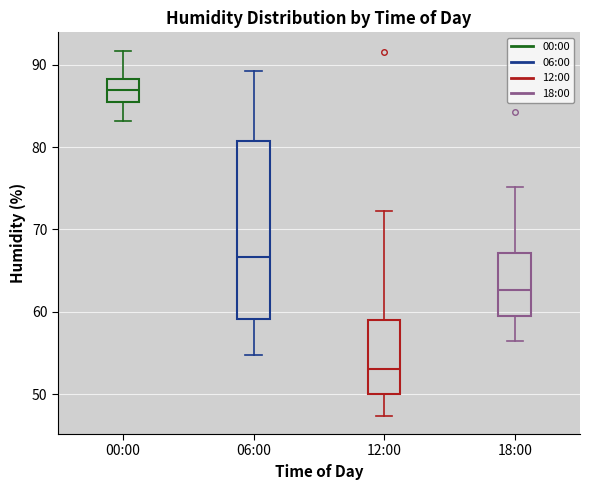

Which box's median line is the lowest?

12:00